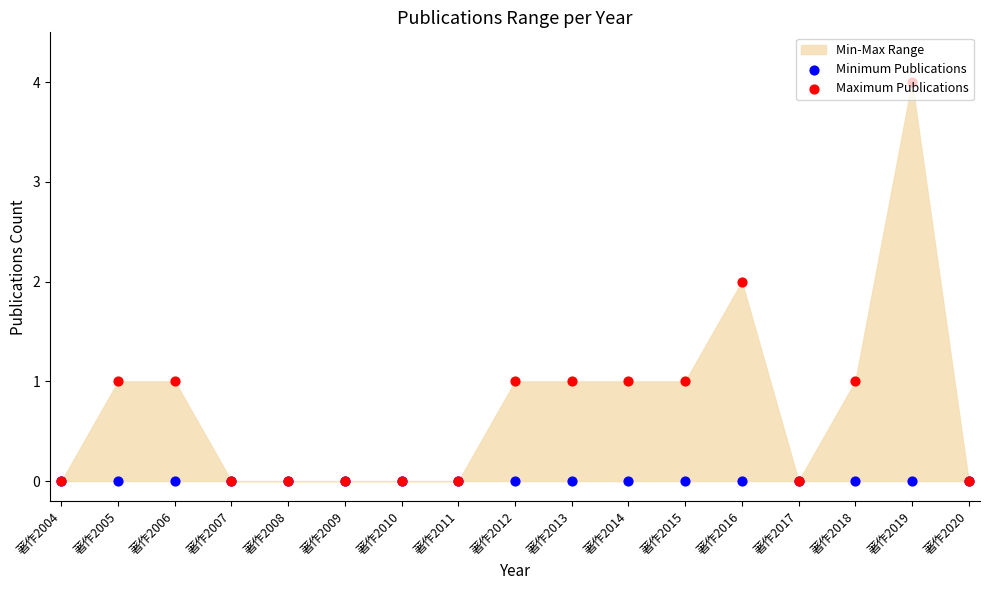

Which series contains the highest Y value?

Maximum Publications